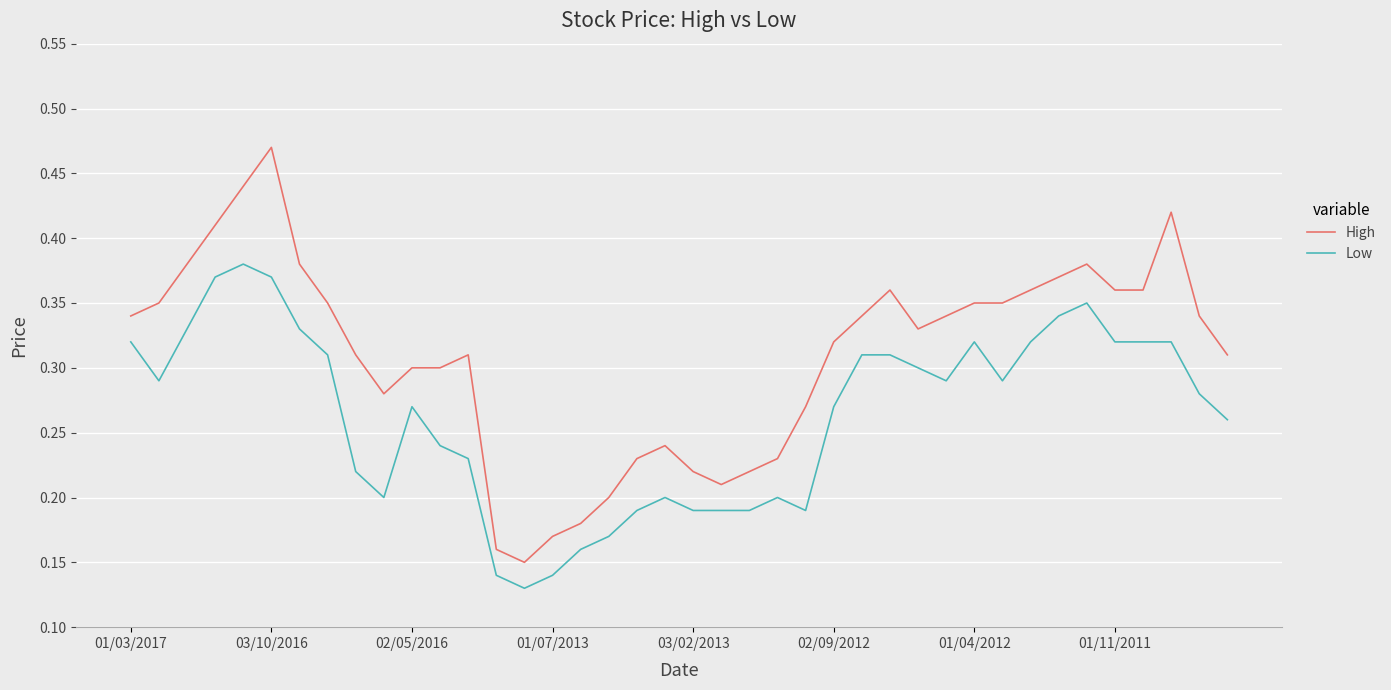

Which series has the widest spread of values?

High